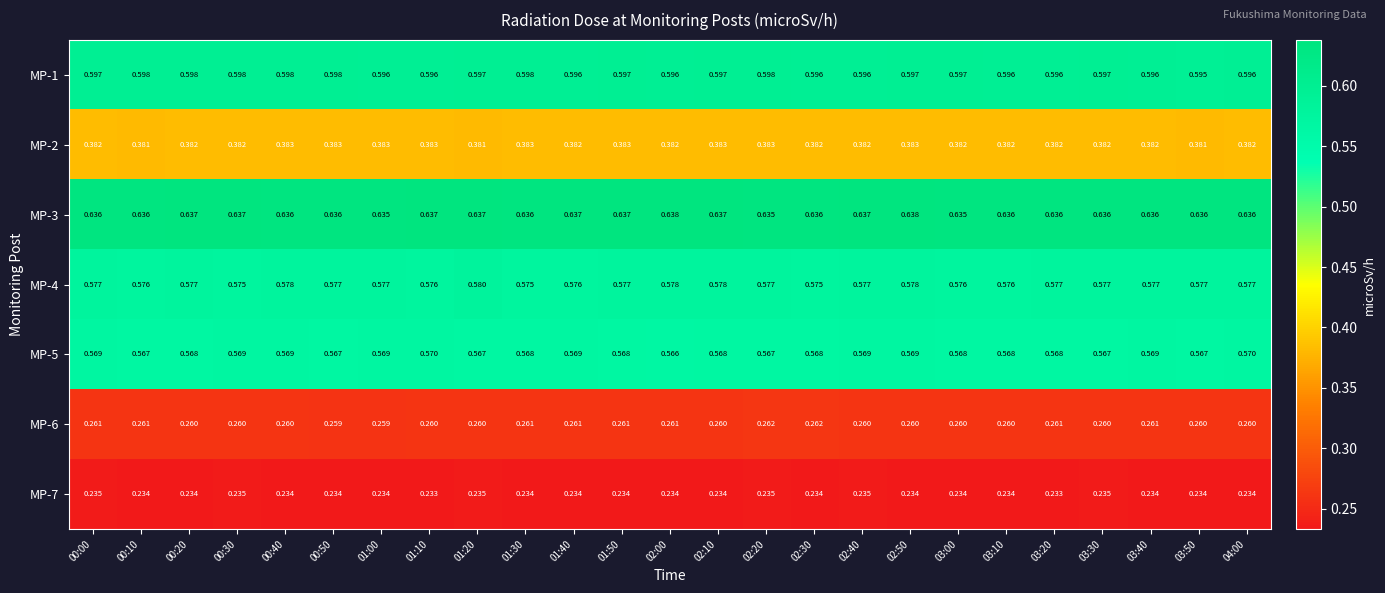

Is the value of MP-1 at 01:00 greater than the value of MP-7 at 03:10?

Yes